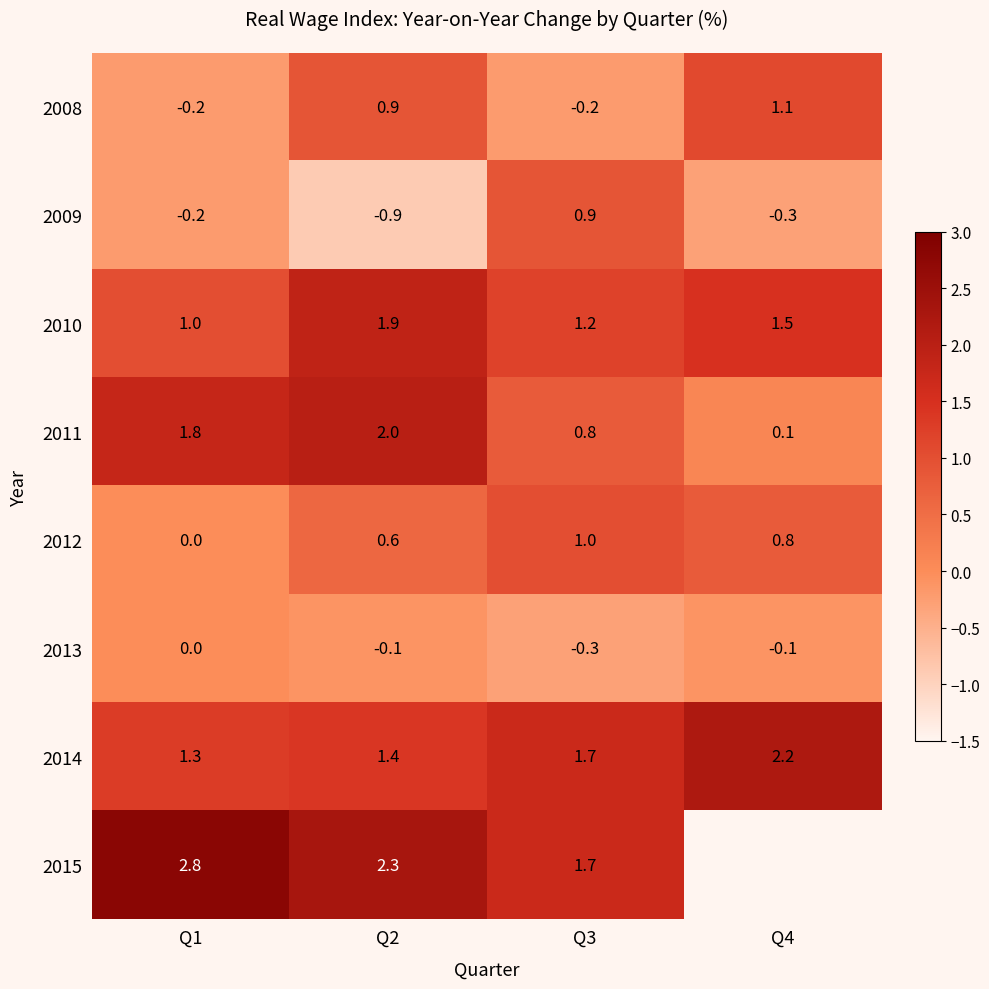

Is the value of 2014 at Q4 greater than the value of 2009 at Q3?

Yes